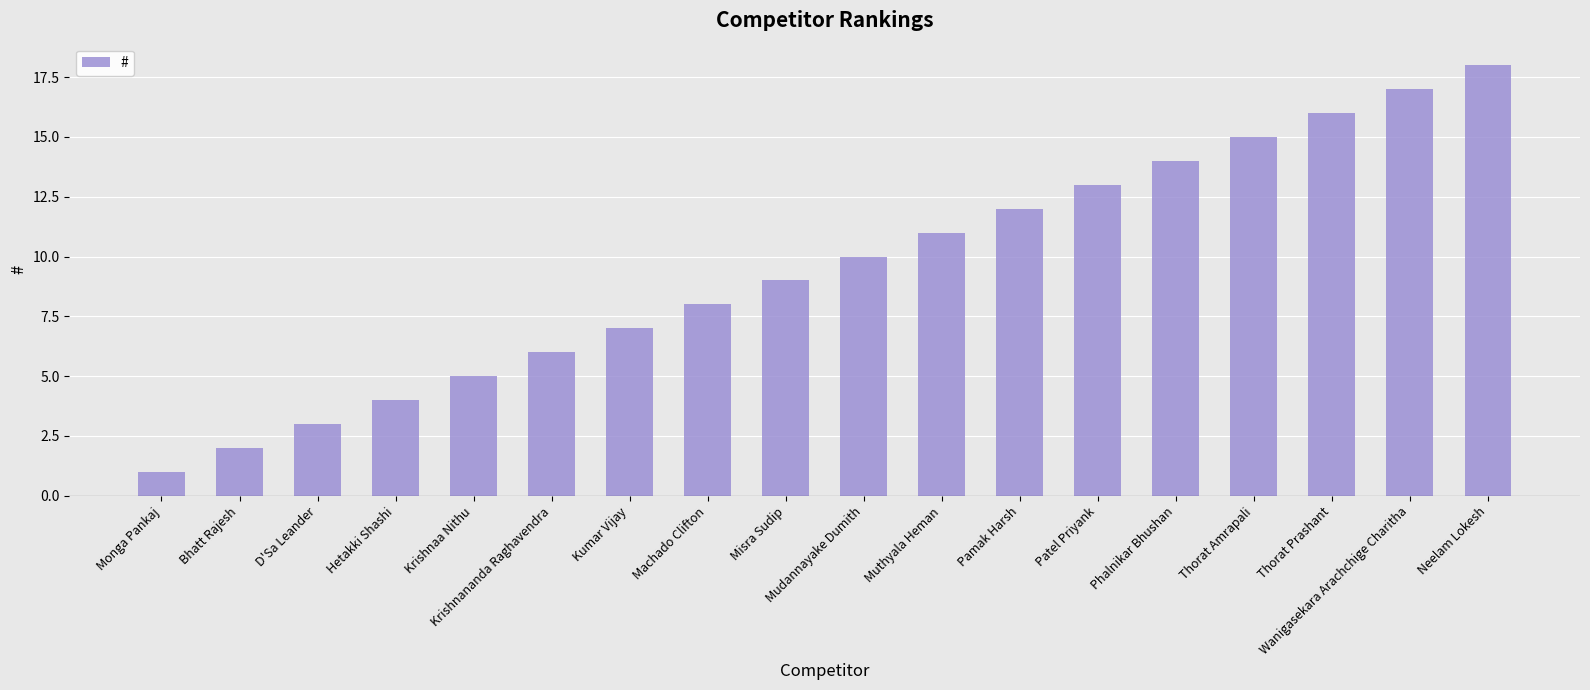

What is the change in value from Krishnananda Raghavendra to Muthyala Heman?

+5